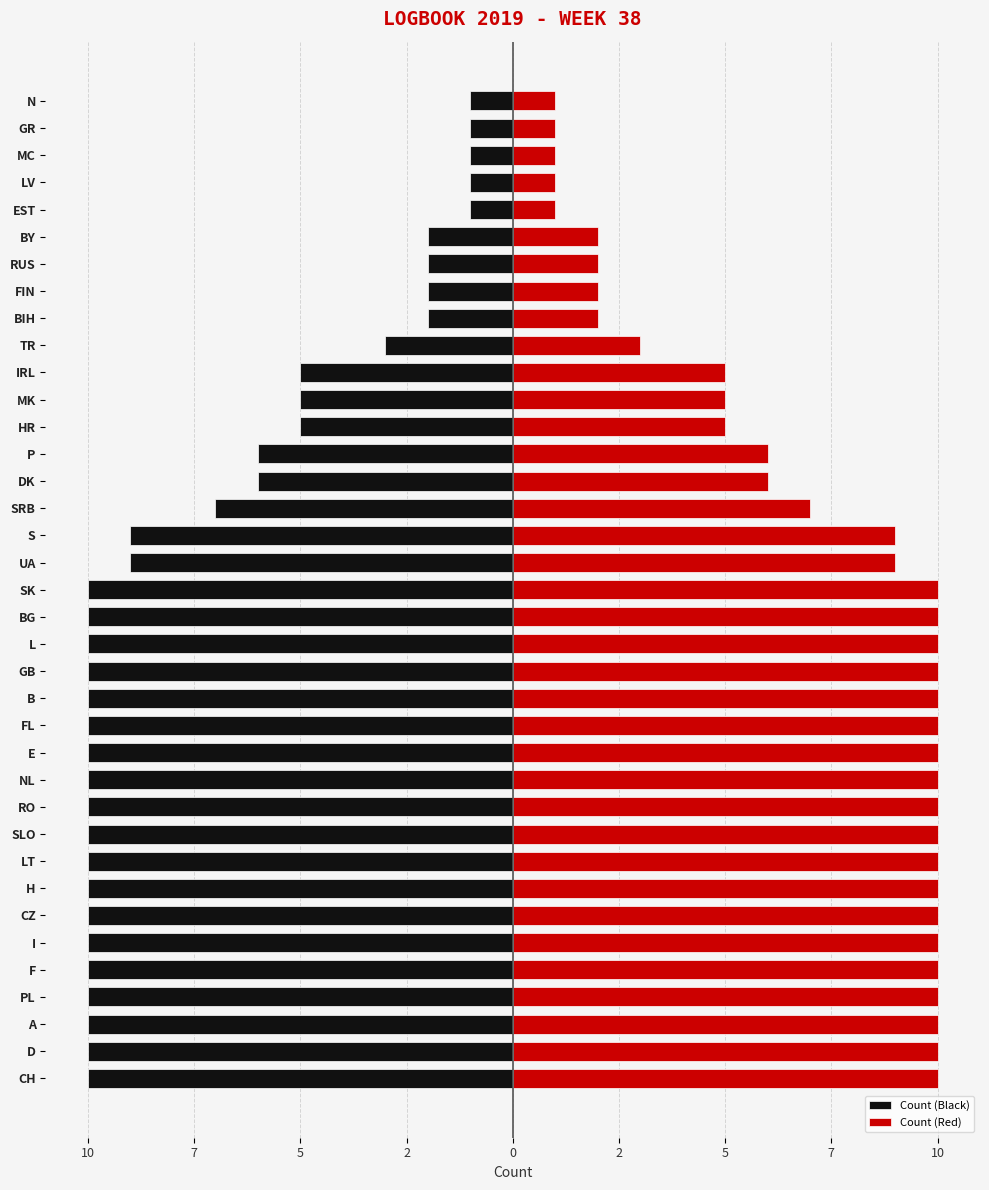

Is the value of Left (Black) at H greater than the value of Right (Red) at I?

No